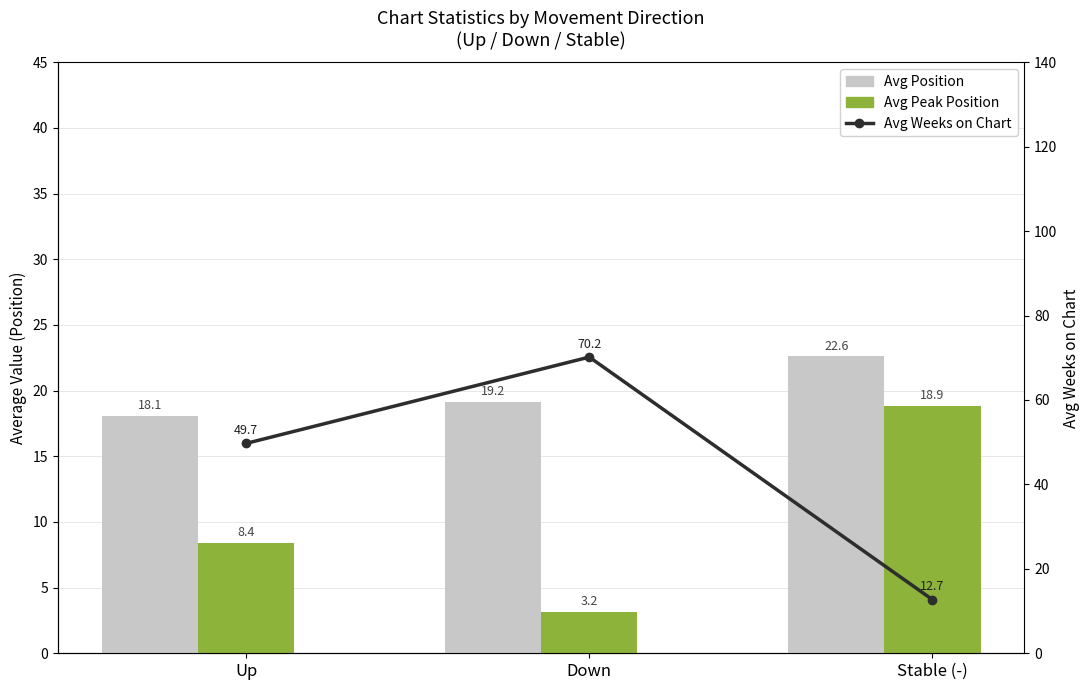

What is the average value of the Avg Weeks on Chart series?

44.2